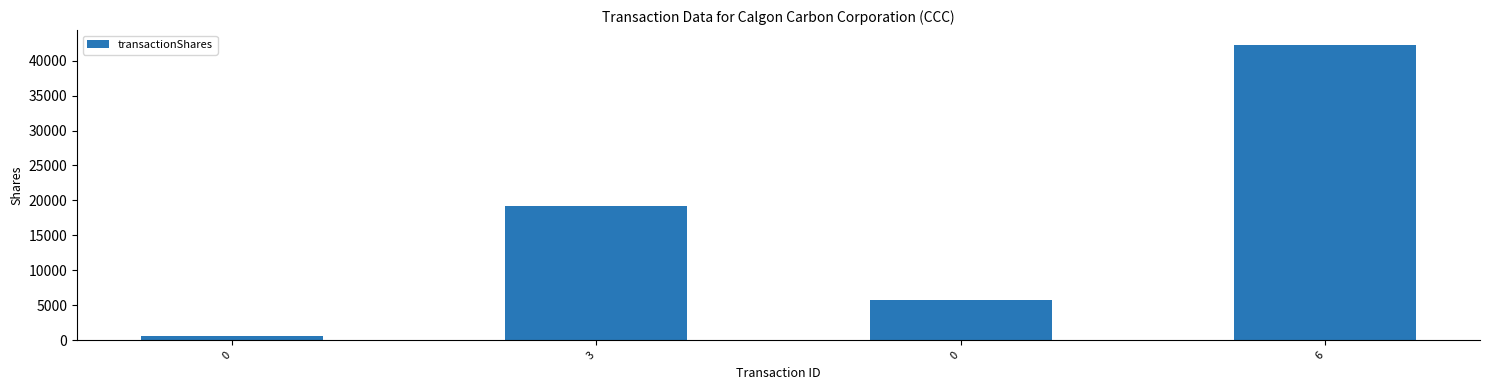

Where is the data nearest to the value 21452?

3